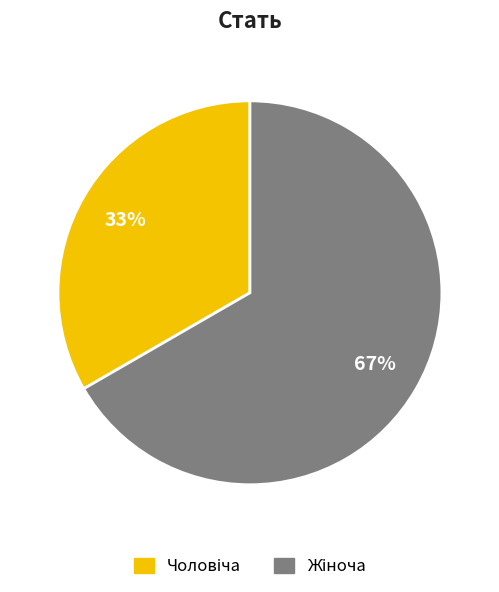

Does any single category account for the majority?

Yes